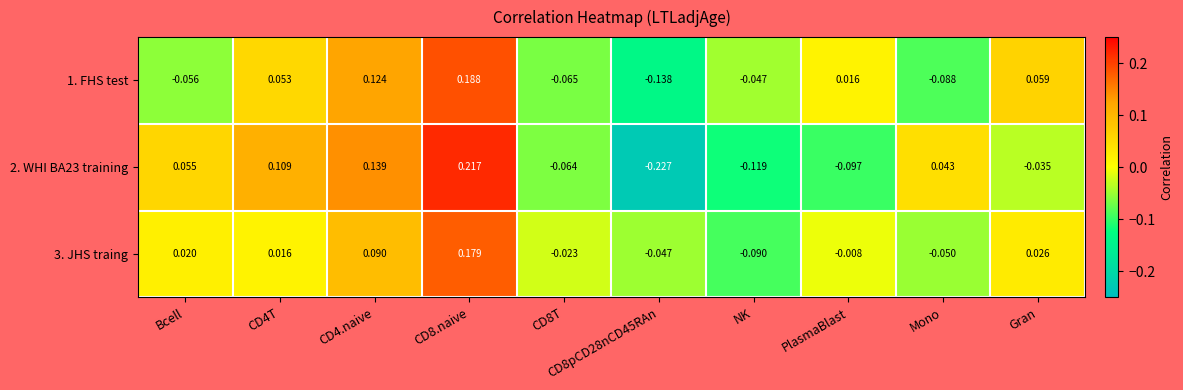

Where is 2. WHI BA23 training nearest to the value 0?

Gran